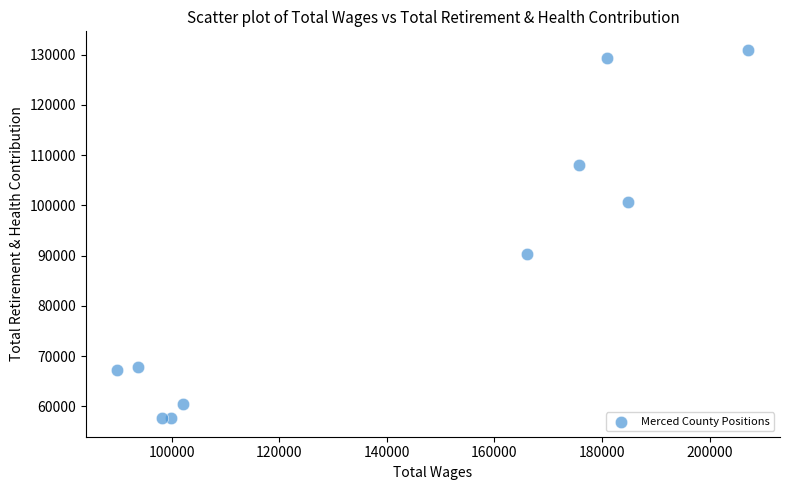

What is the range of X values (max minus min)?

117296